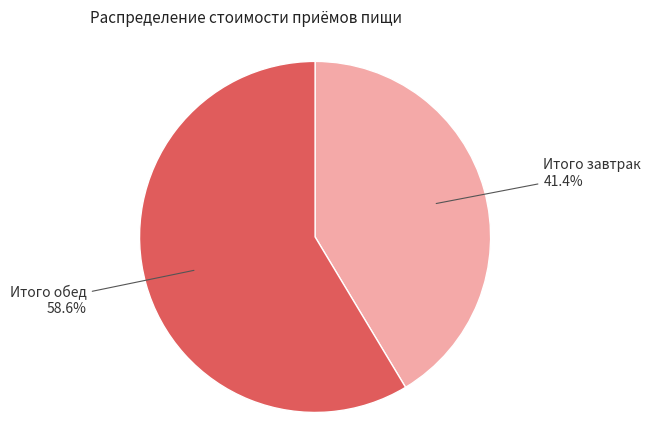

How many segments does this pie chart have?

2